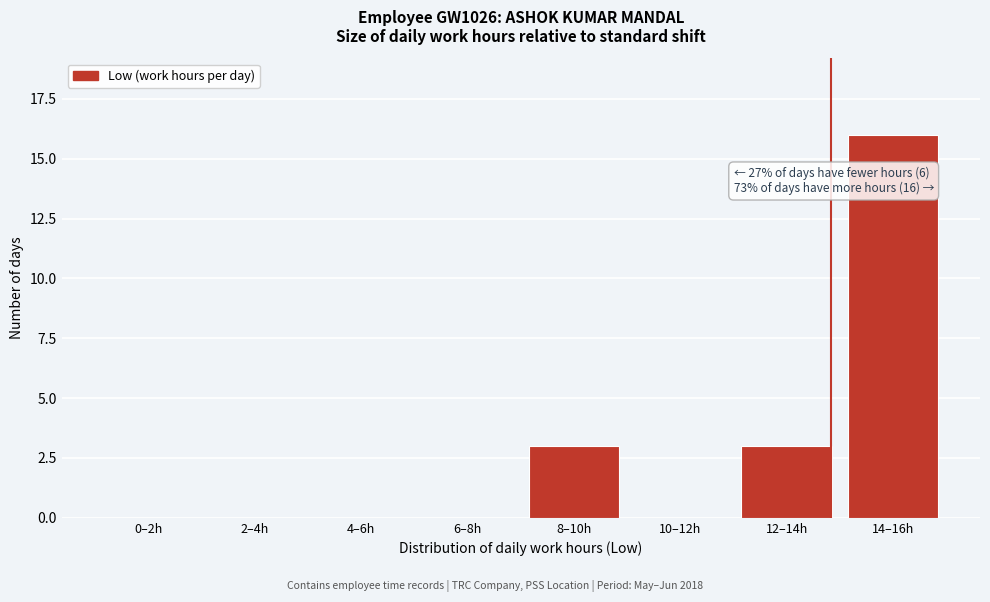

Reading right to left, extract all data points from this chart.

14–16h=16	12–14h=3	10–12h=0	8–10h=3	6–8h=0	4–6h=0	2–4h=0	0–2h=0